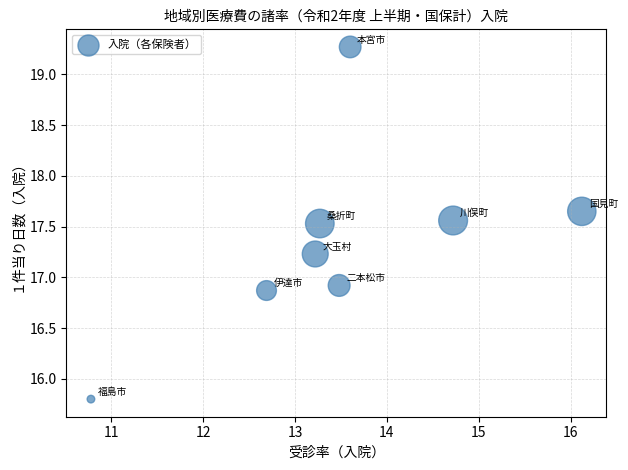

What is the average X value?

13.5